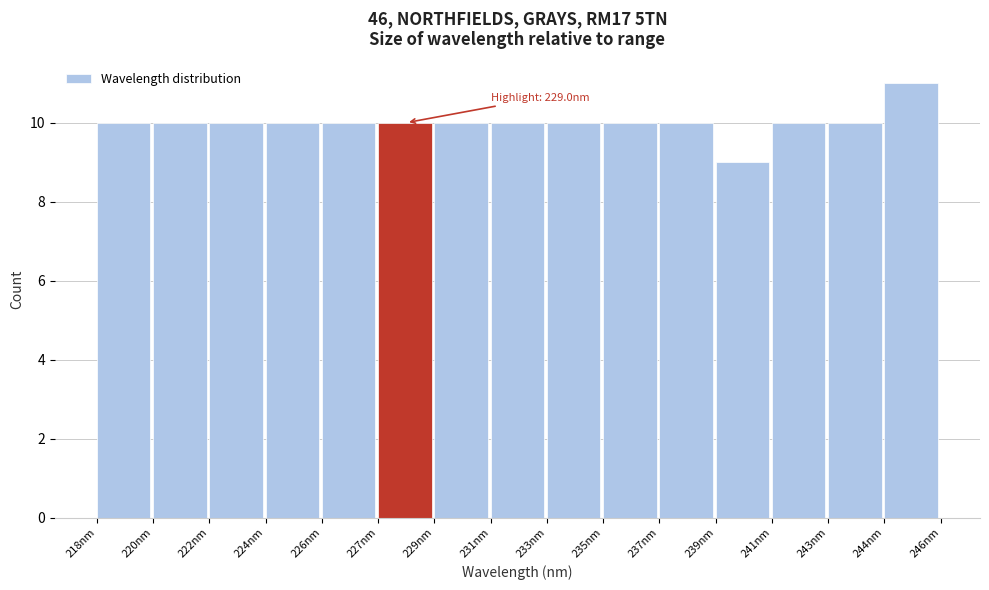

Reading left to right, list all the values displayed in this chart.

218nm=10	220nm=10	222nm=10	224nm=10	226nm=10	227nm=10	229nm=10	231nm=10	233nm=10	235nm=10	237nm=10	239nm=9	241nm=10	243nm=10	244nm=11